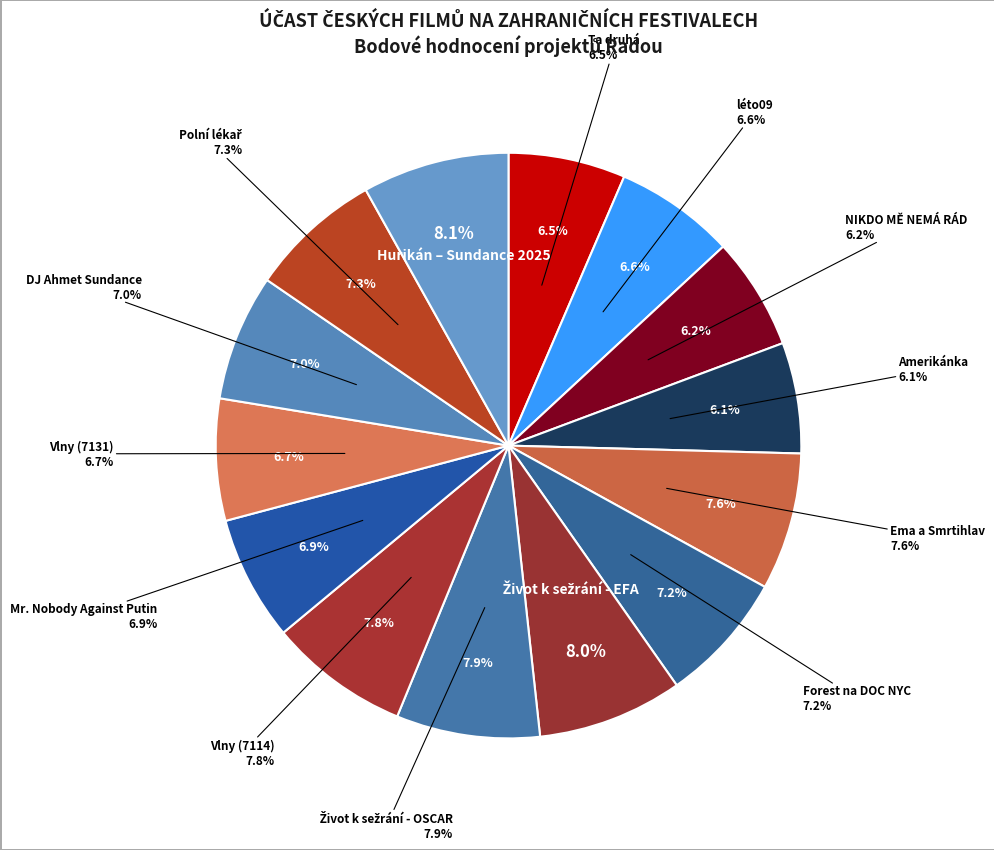

To the nearest percent, what is the average slice percentage?

7%